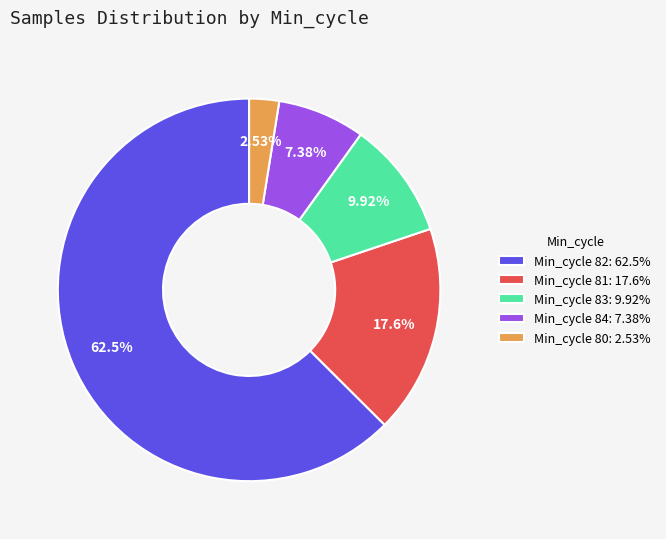

Combined, do Min_cycle 83: 9.92% and Min_cycle 80: 2.53% account for over 50%?

No